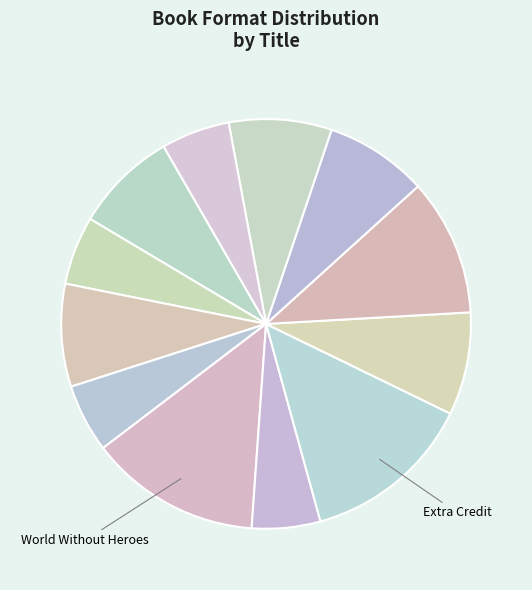

To the nearest percent, what is the difference between the largest and smallest slice percentages?

8%